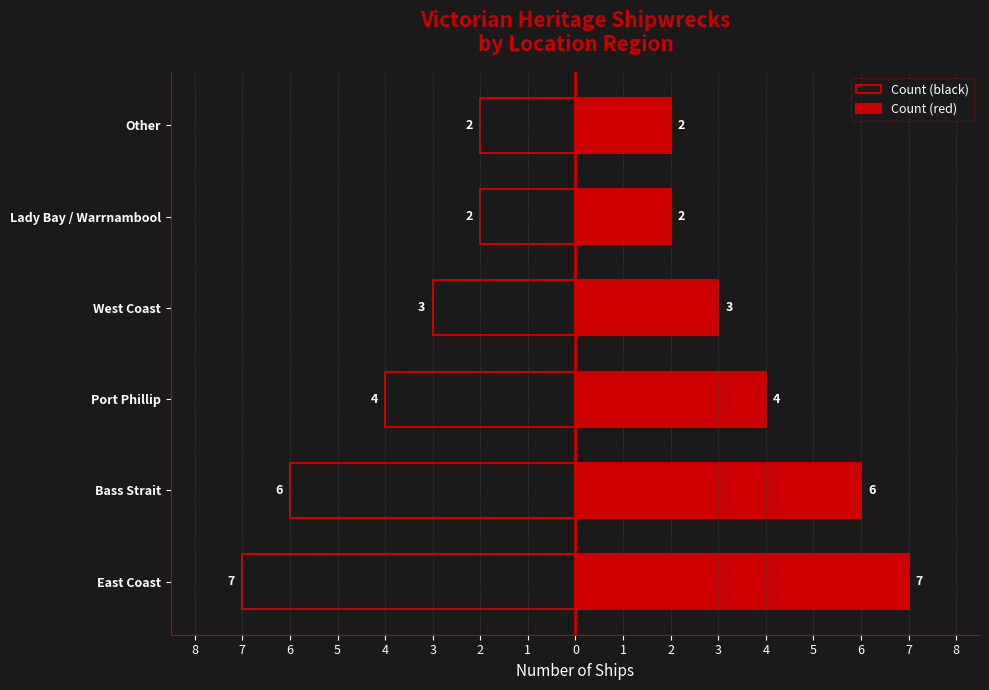

Which series has the largest range (max minus min)?

Count (black)